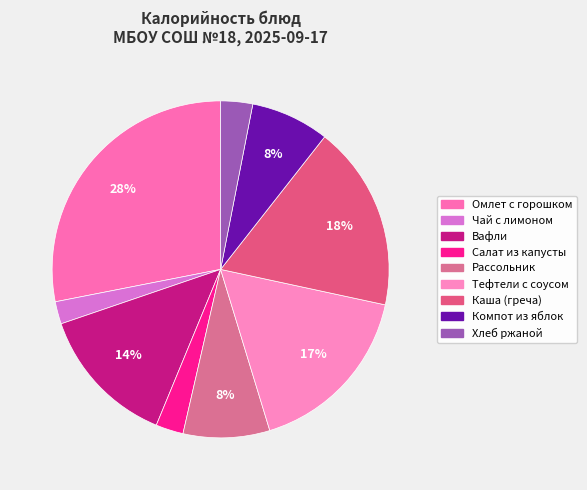

Is it true that Вафли is 14% of the pie?

True